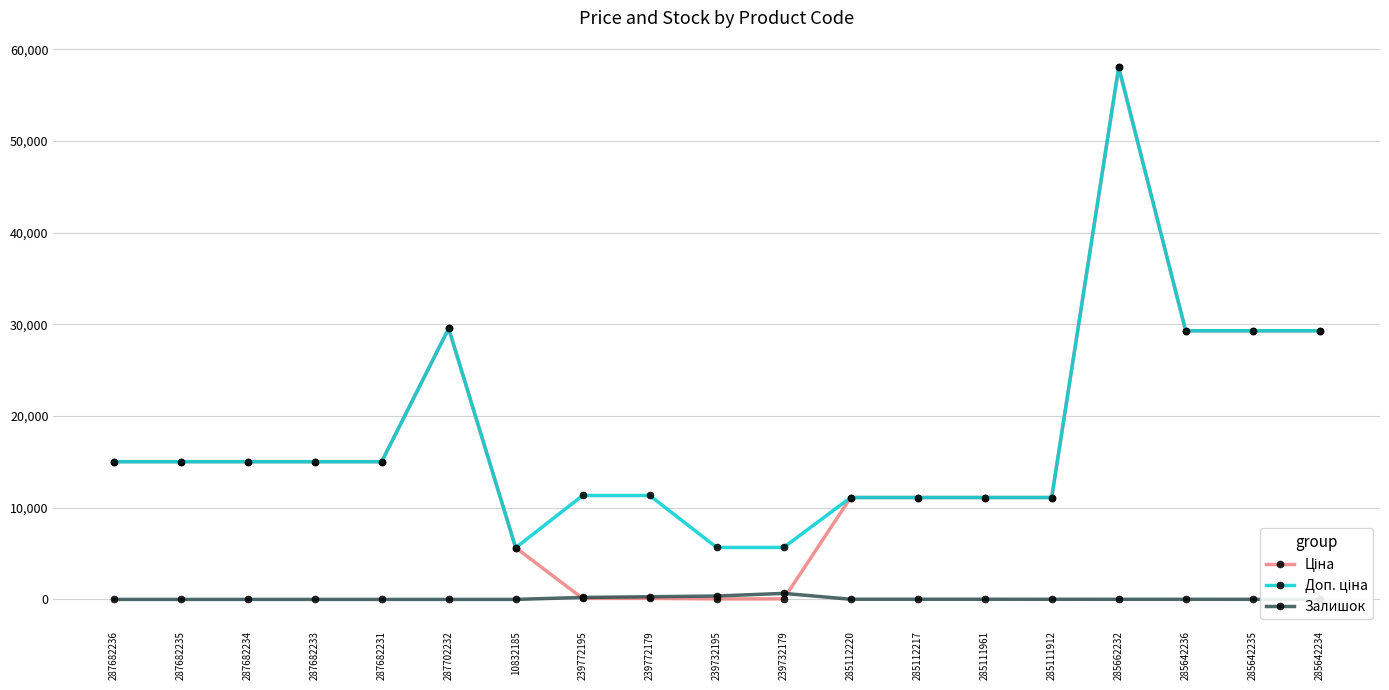

At which category is the sum across all series the highest?

285662232